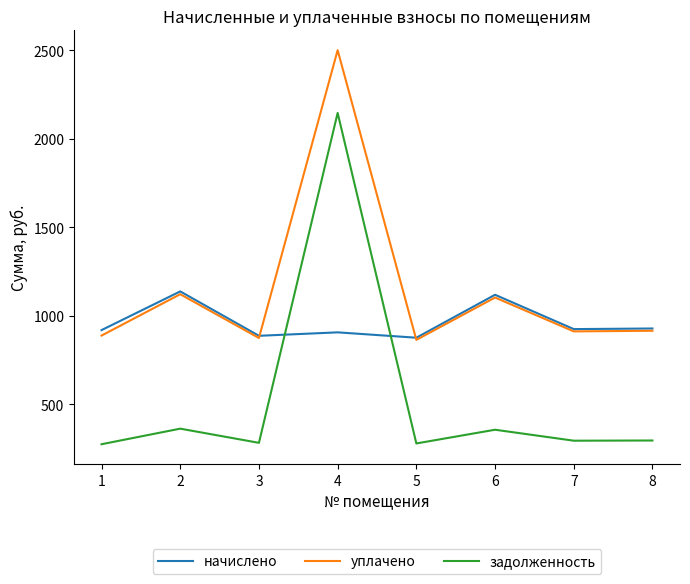

Is it true that задолженность equals 3565.2 at 4?

False